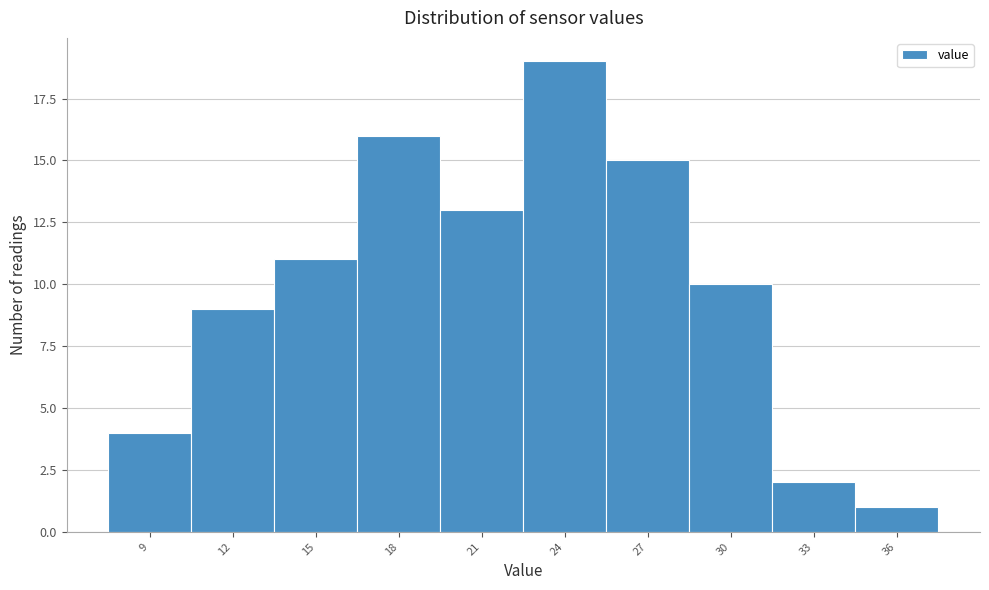

Reading left to right, what are all the values shown in this chart?

9=4	12=9	15=11	18=16	21=13	24=19	27=15	30=10	33=2	36=1